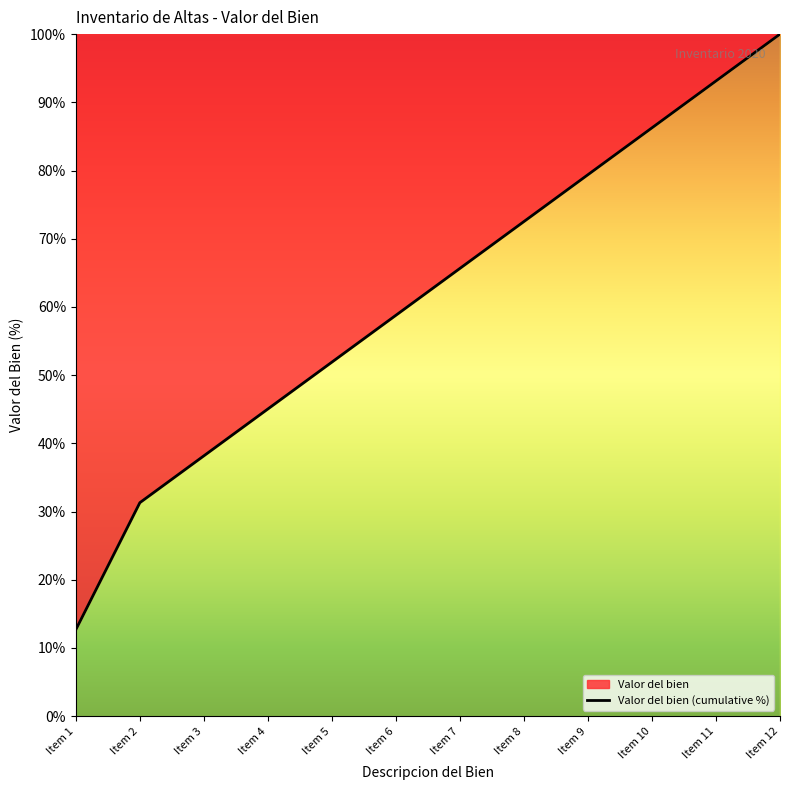

What is the sum of the values at Item 11 and Item 2?

124.4